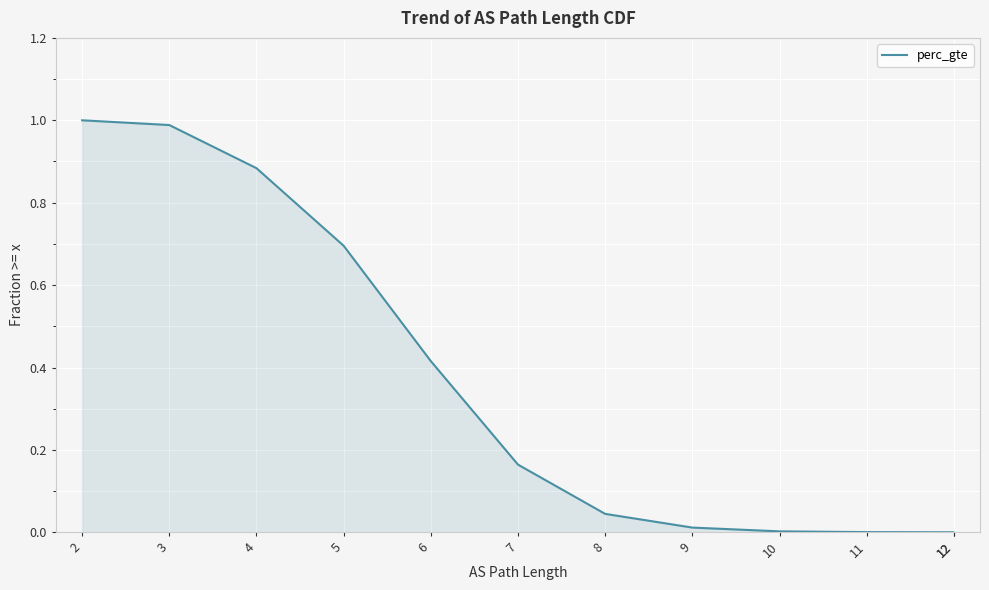

What is the value of the 4th point from the left?

0.7